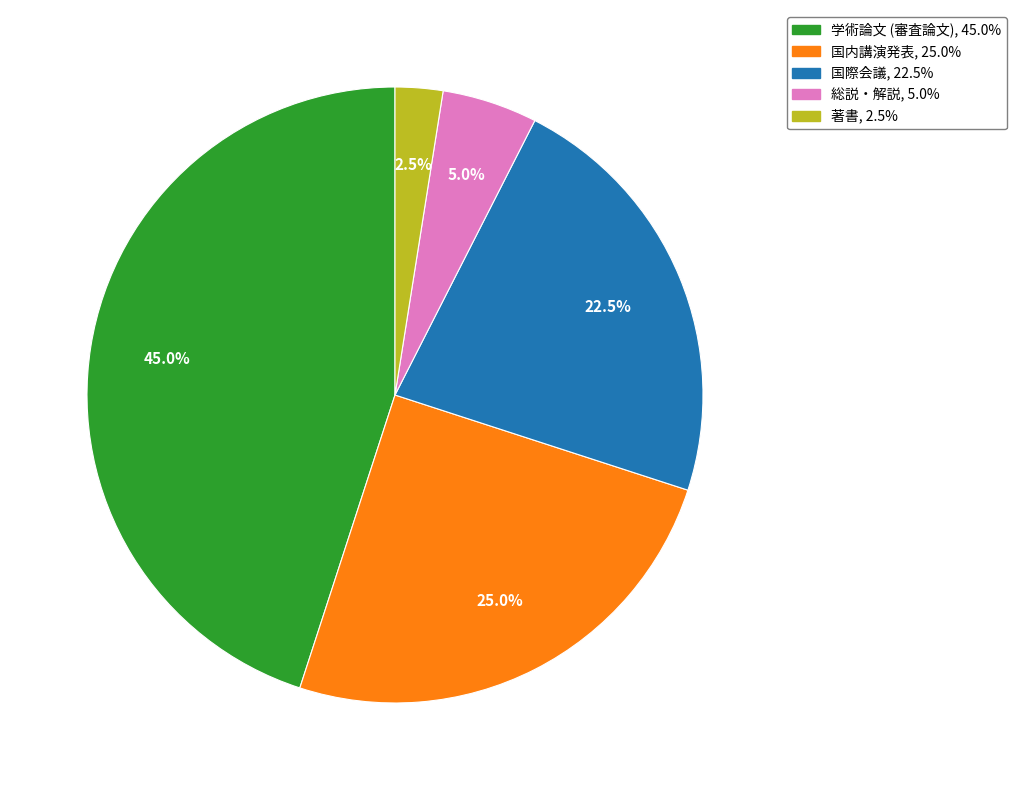

What is the largest slice in the pie chart?

学術論文 (審査論文)